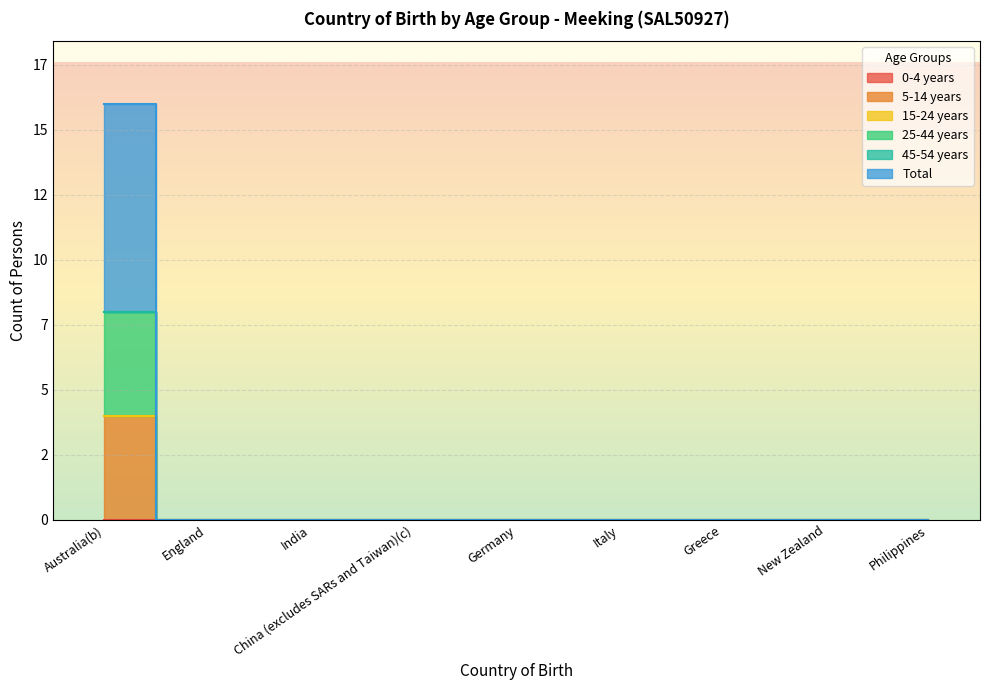

Which series has the largest total across all categories?

Total